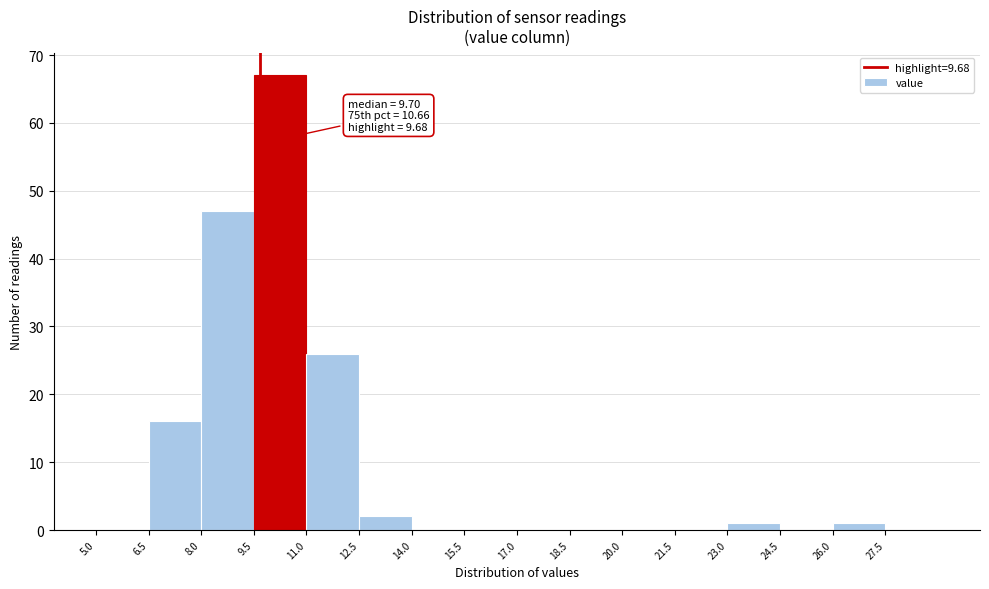

Which range on the x-axis has the tallest bar?

9.5 to 11.0